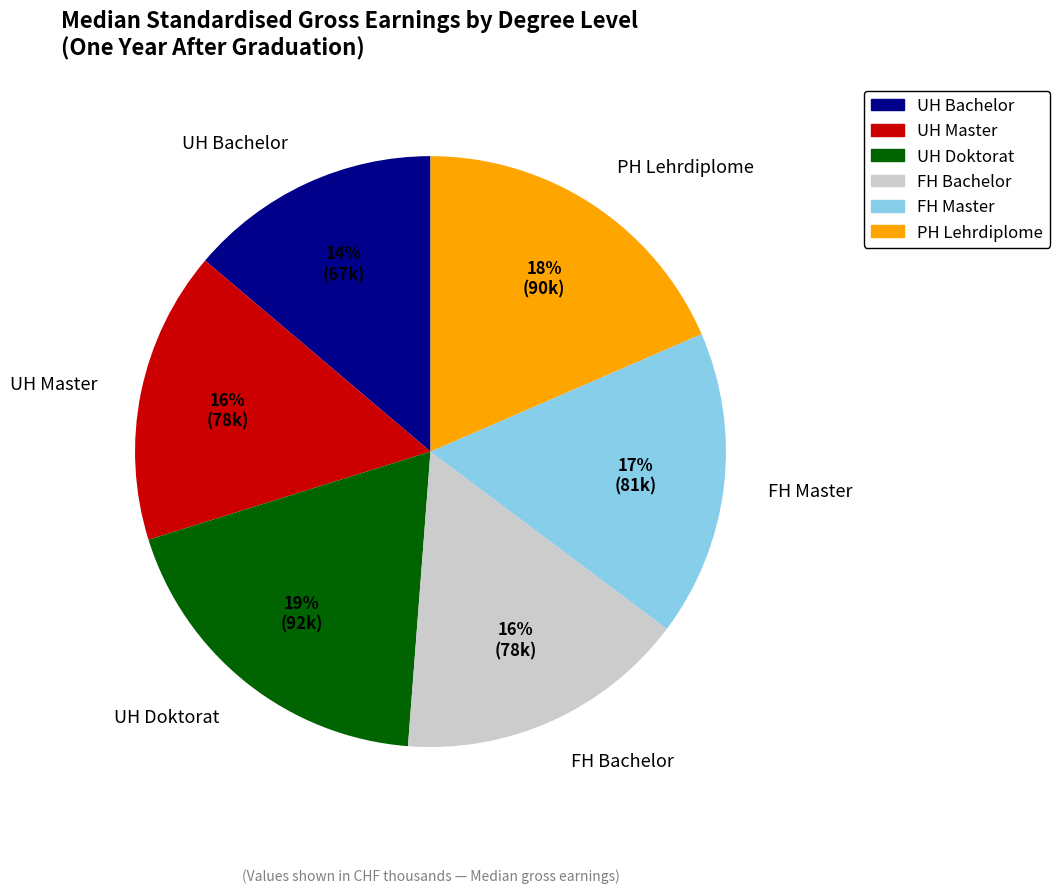

Is the sum of UH Bachelor and PH Lehrdiplome greater than half?

No